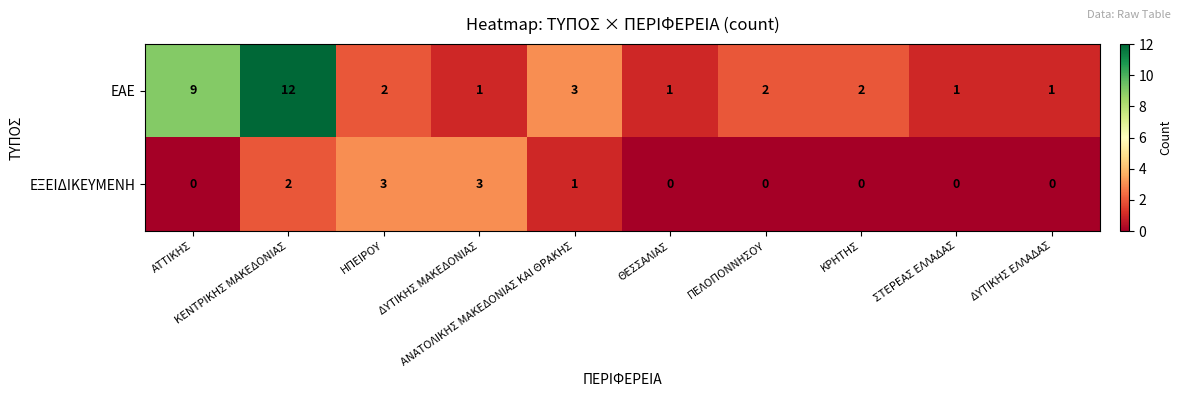

List the series in order of their overall mean, lowest first.

ΕΞΕΙΔΙΚΕΥΜΕΝΗ, ΕΑΕ